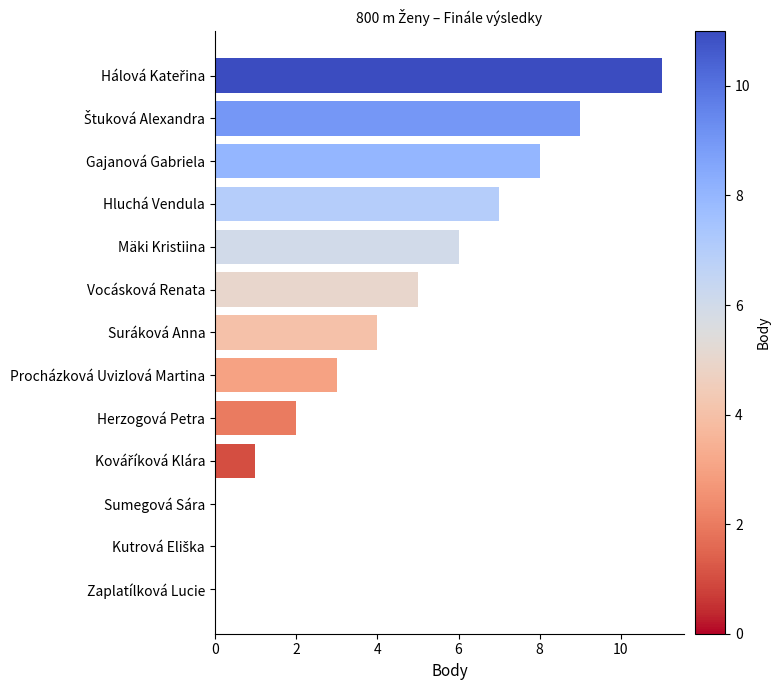

Is it true that the value at Procházková Uvizlová Martina is 1?

False